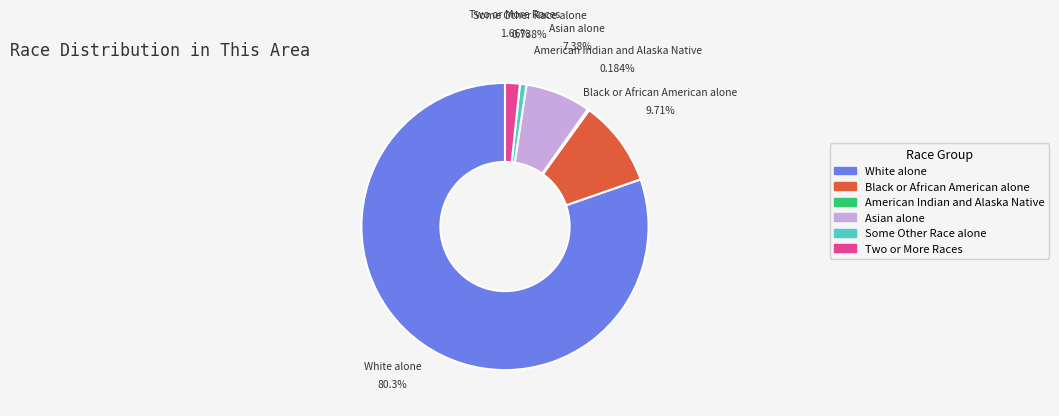

Which has a higher value, Some Other Race alone or Two or More Races?

Two or More Races